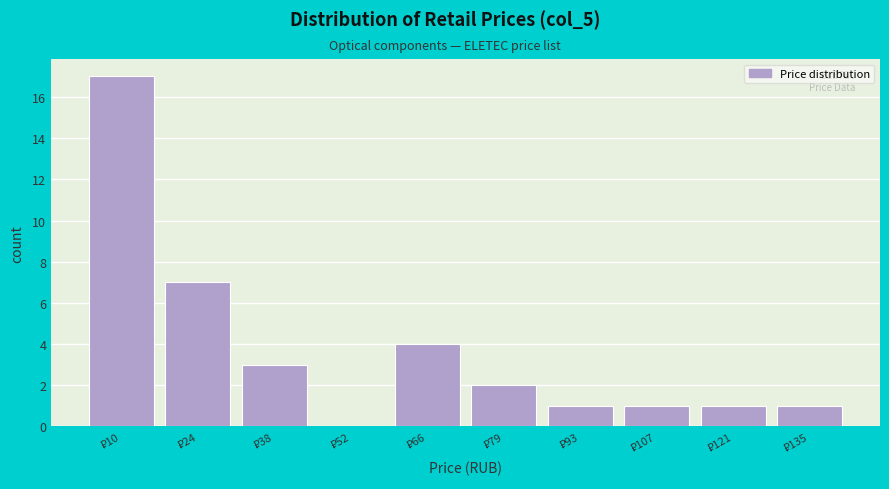

Over which range of the x-axis is the bar tallest?

4 to 18